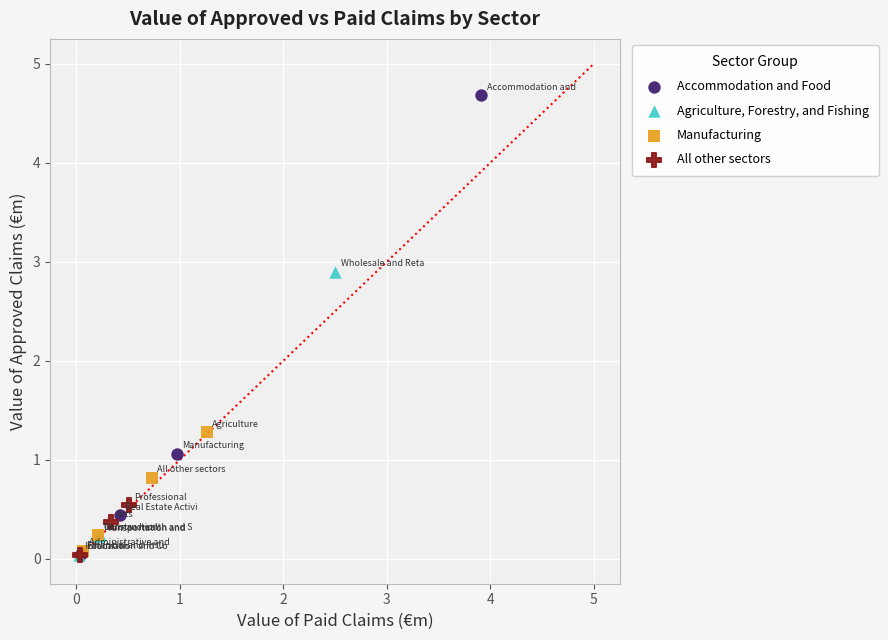

Which series has the largest Y range (max minus min)?

Accommodation and Food